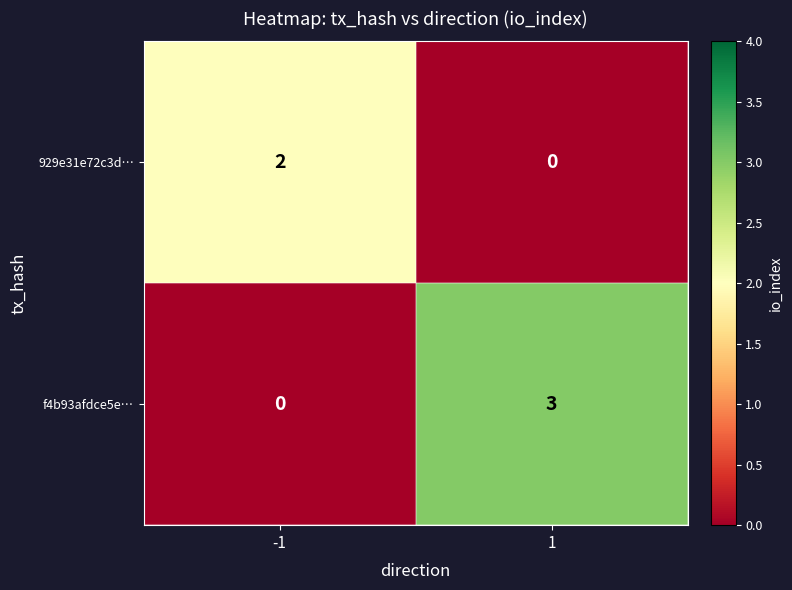

The 929e31e72c3d… series shows 1 at 1. True or false?

False